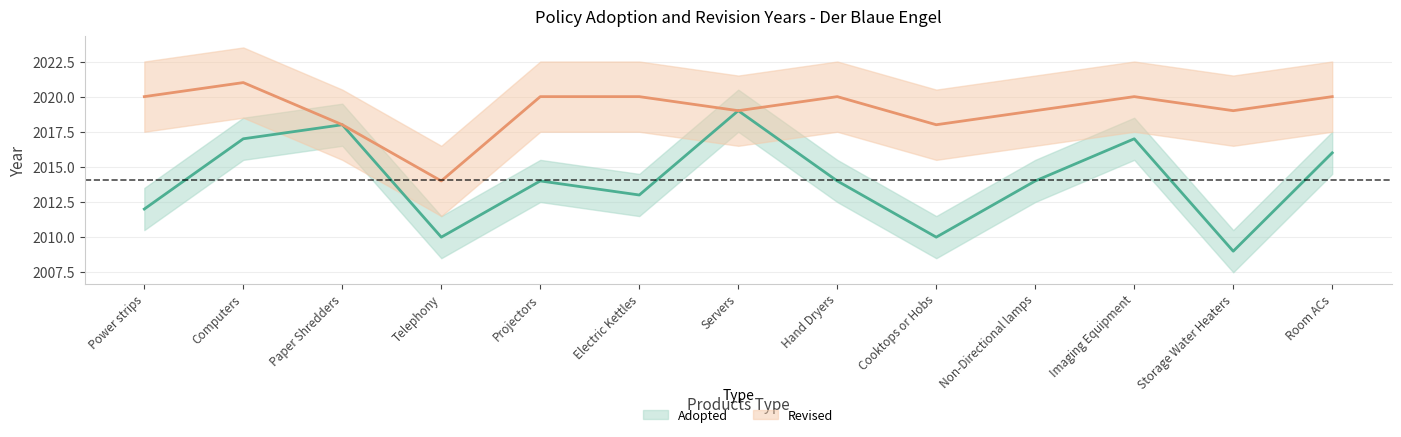

Where does the data first go above 2014?

Computers